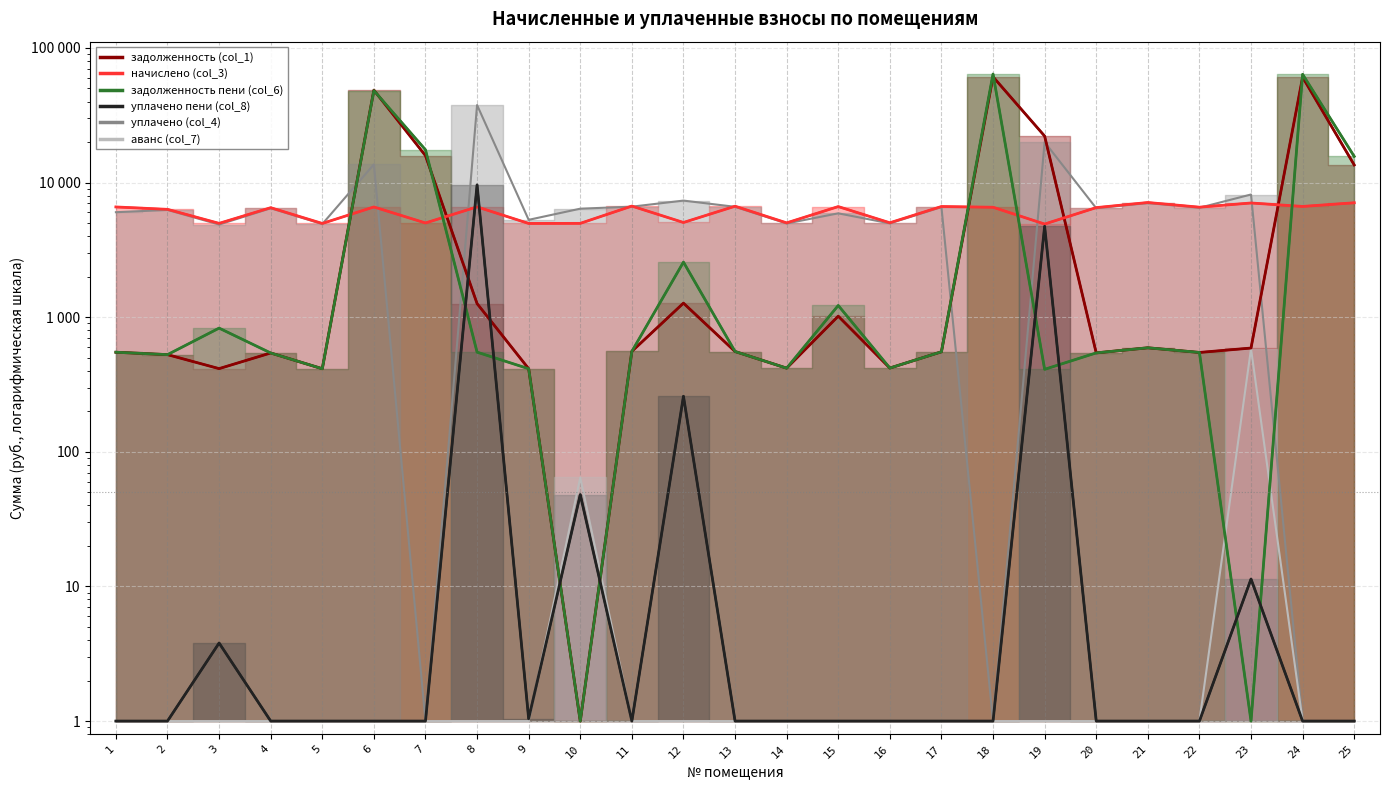

What is the average value of the уплачено пени (col_8) series?

587.6